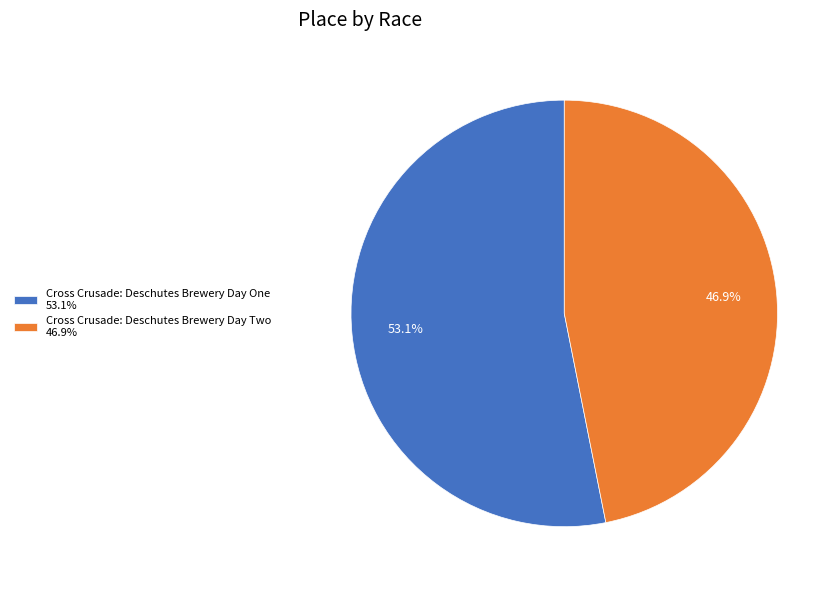

Rank the categories by value from highest to lowest.

Cross Crusade: Deschutes Brewery Day One, Cross Crusade: Deschutes Brewery Day Two